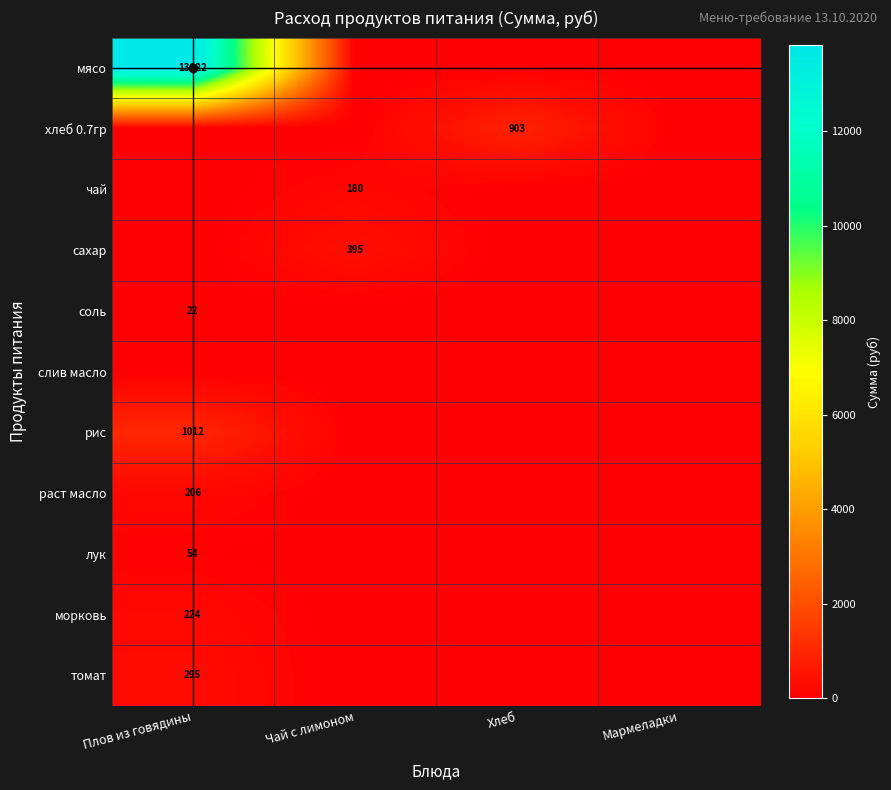

Is the value of мясо at Плов из говядины greater than the value of раст масло at Плов из говядины?

Yes